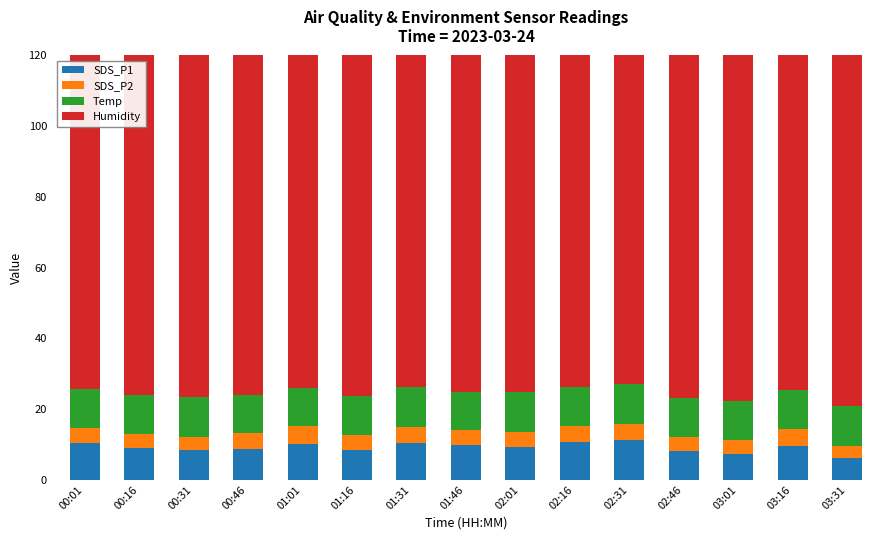

Count the number of categories in the chart.

15